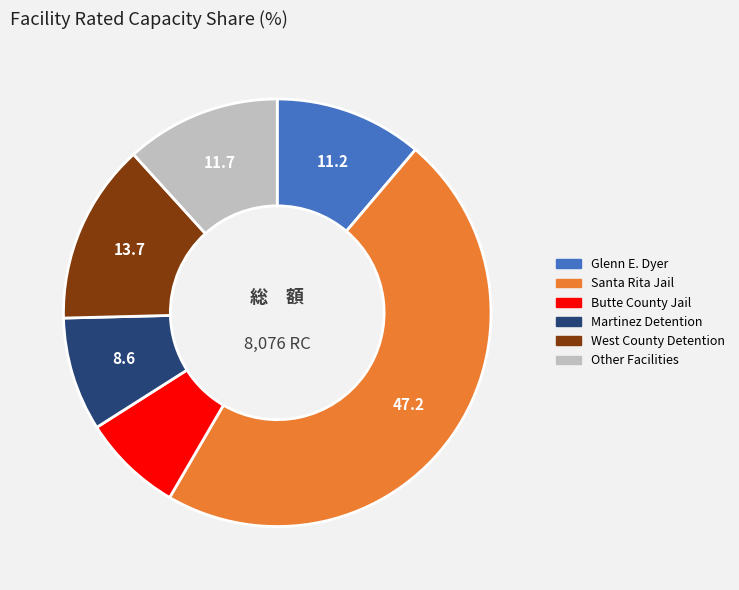

Is there a majority slice in this chart?

No